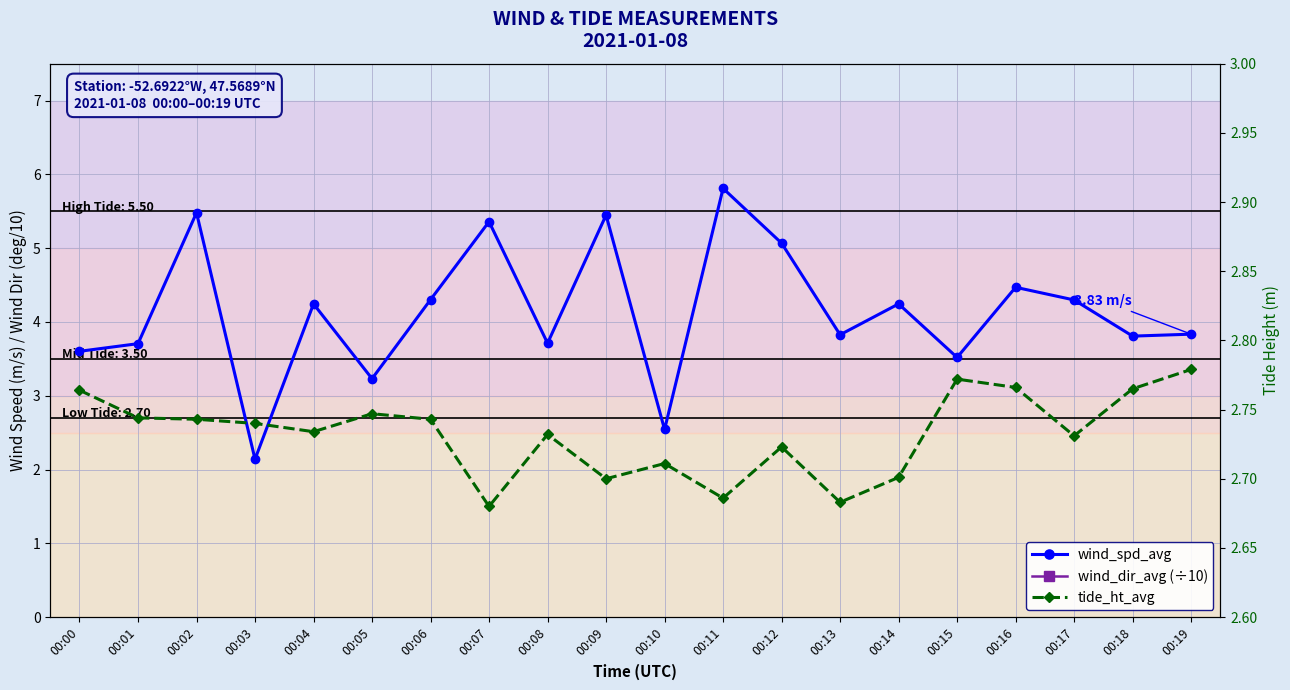

List the labels in order of tide_ht_avg value, largest first.

00:19, 00:15, 00:16, 00:18, 00:00, 00:05, 00:01, 00:02, 00:06, 00:03, 00:04, 00:08, 00:17, 00:12, 00:10, 00:14, 00:09, 00:11, 00:13, 00:07